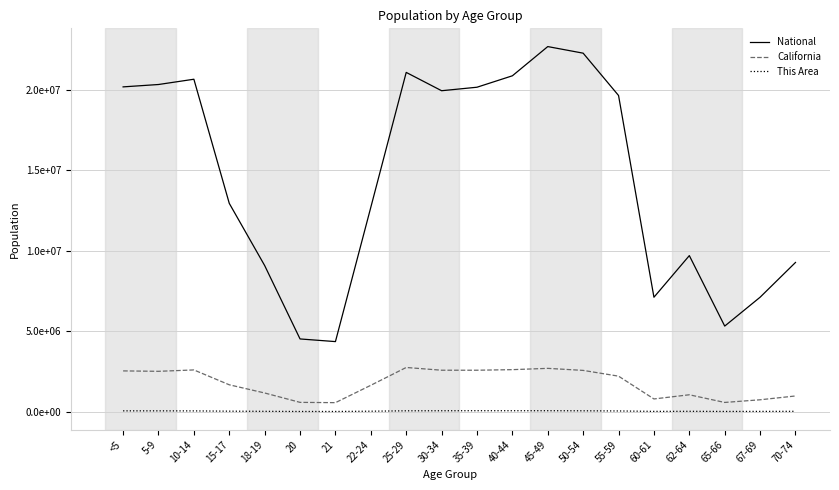

What is the label of the 9th point from the right?

40-44